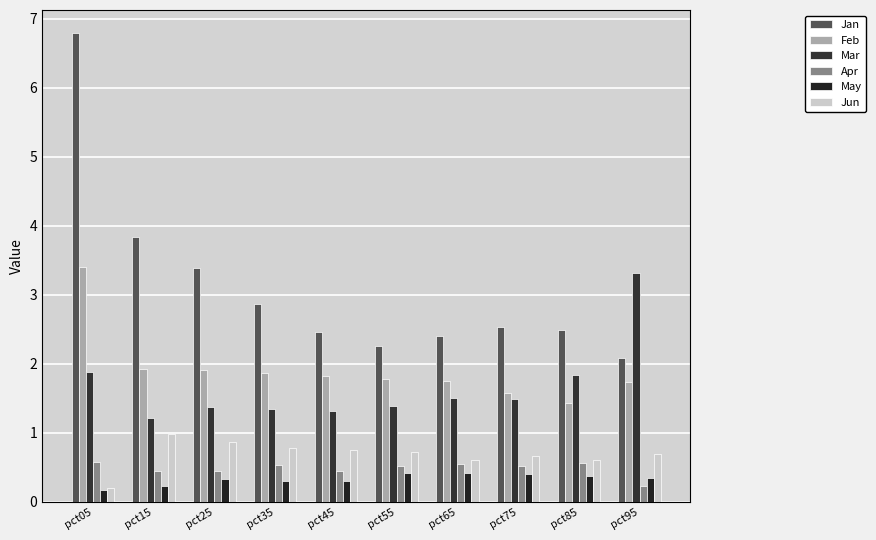

What is the difference between the highest and lowest values at pct85?

2.1